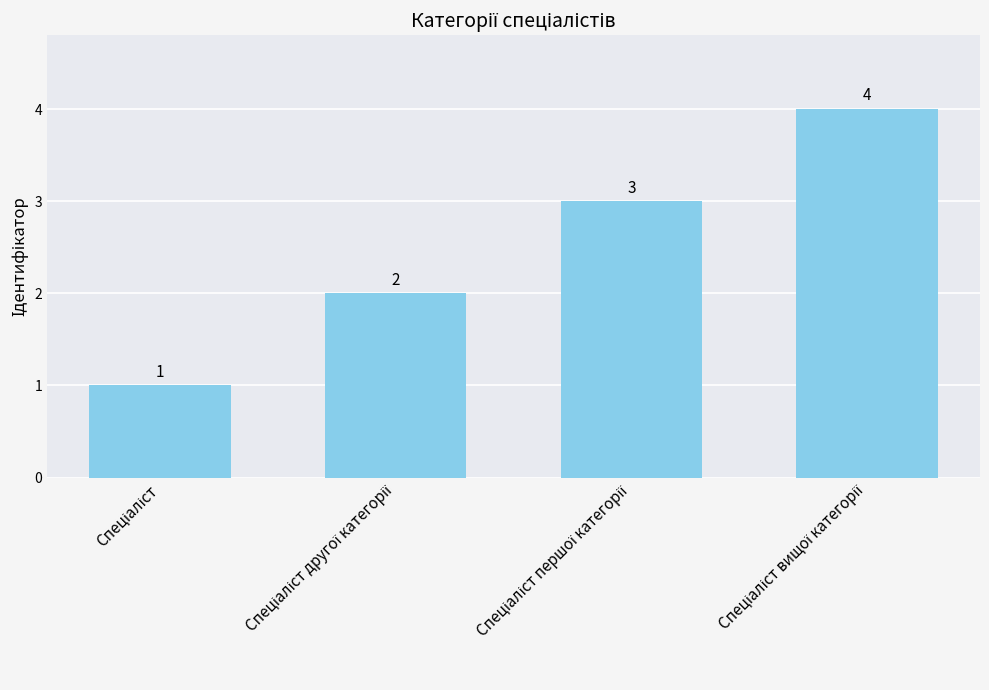

What is the value of the 4th bar from the left?

4